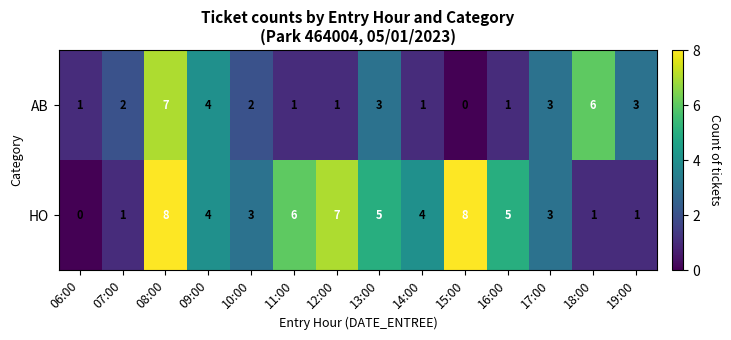

What is the difference between the highest and lowest values at 14:00?

3